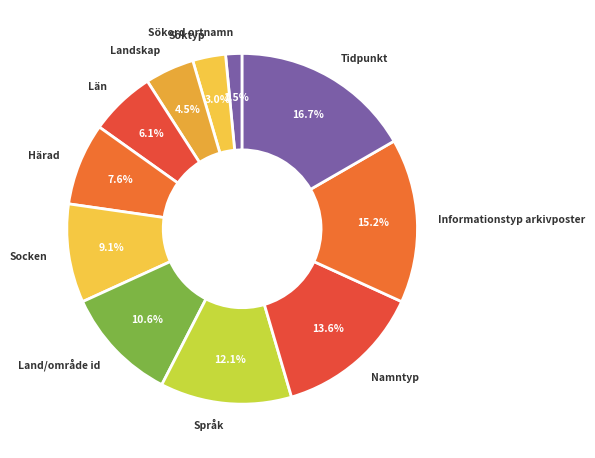

How much of the chart is everything except Språk?

87.9%